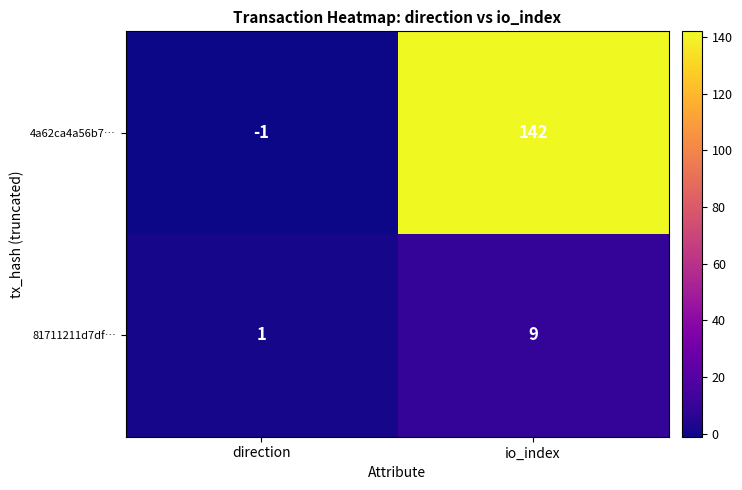

Reading left to right, what are all the values shown in this chart?

4a62ca4a56b7…: -1	142
81711211d7df…: 1	9